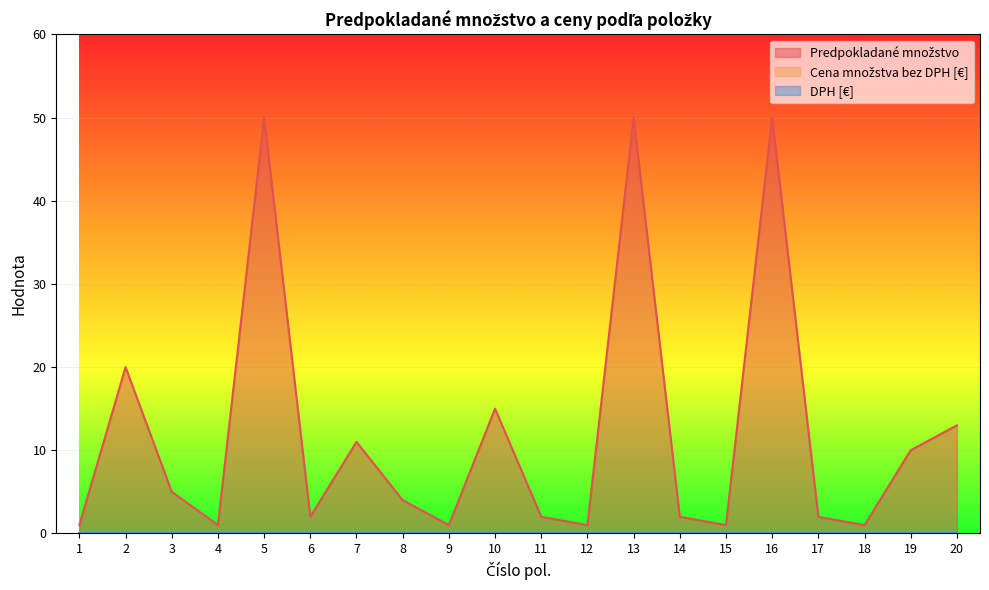

How many lines are shown in the chart?

3